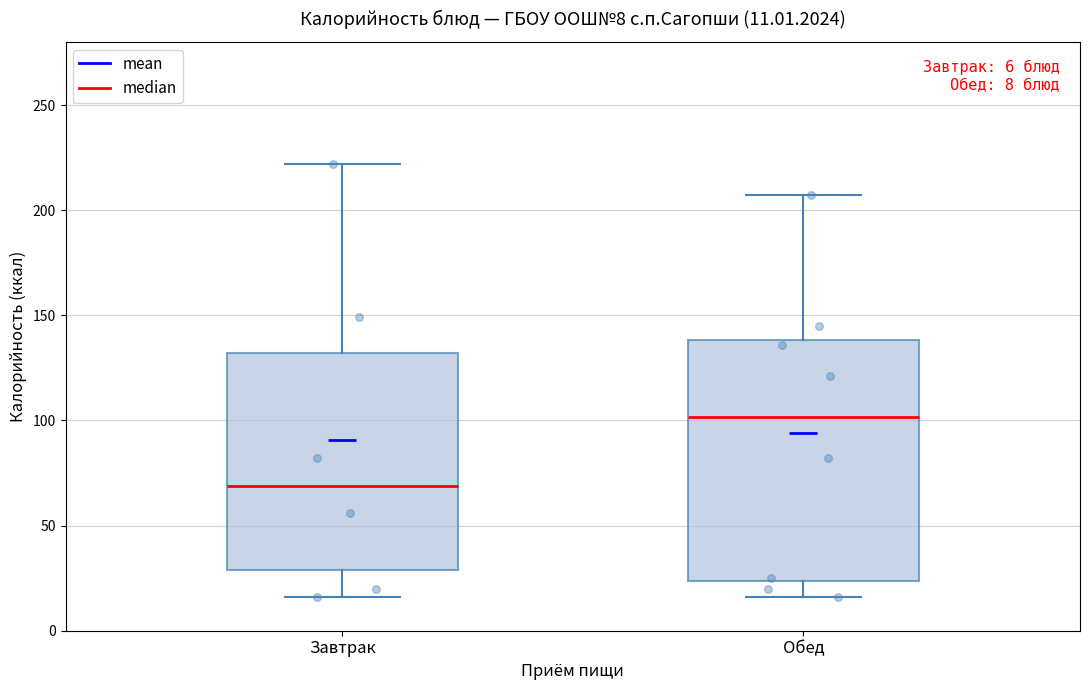

Comparing the boxes themselves (not the whiskers), which one is the tallest?

Обед